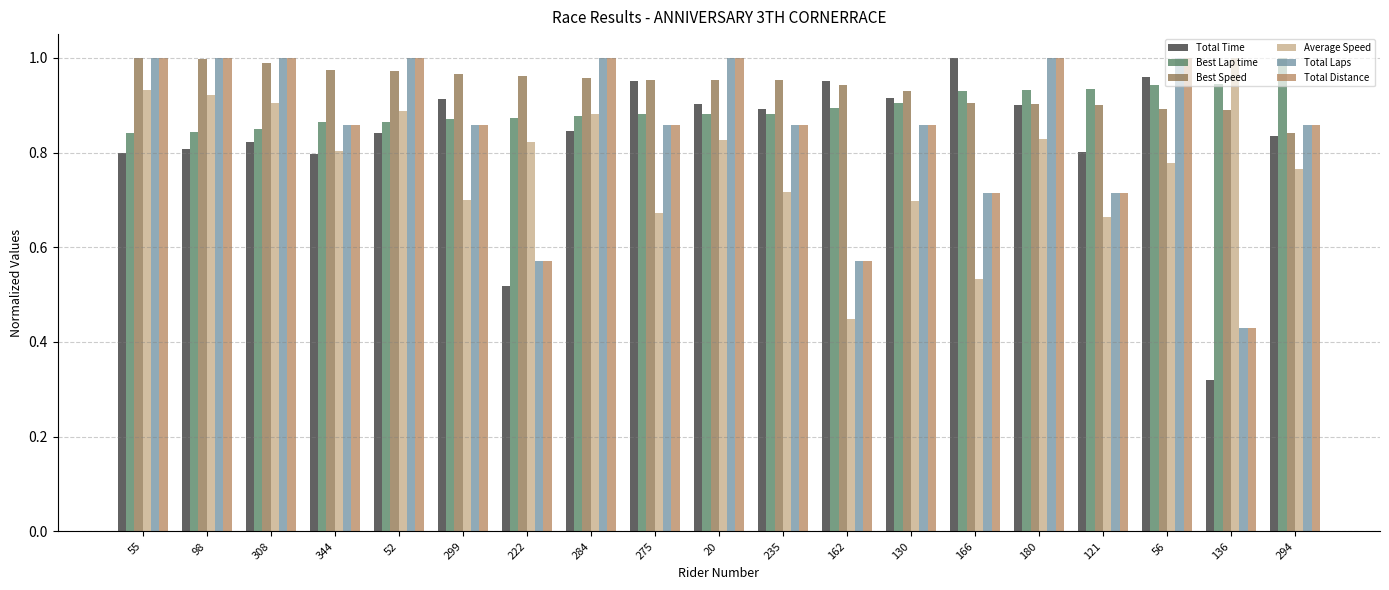

The Total Laps series shows 1.3 at 294. True or false?

False